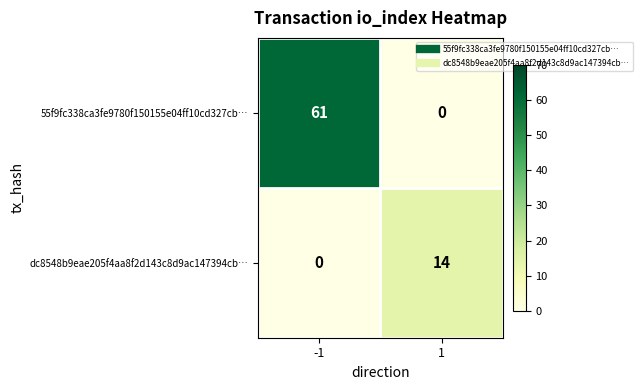

Reading left to right, list all the values displayed in this chart.

55f9fc338ca3fe9780f150155e04ff10cd327cb…: 61	0
dc8548b9eae205f4aa8f2d143c8d9ac147394cb…: 0	14